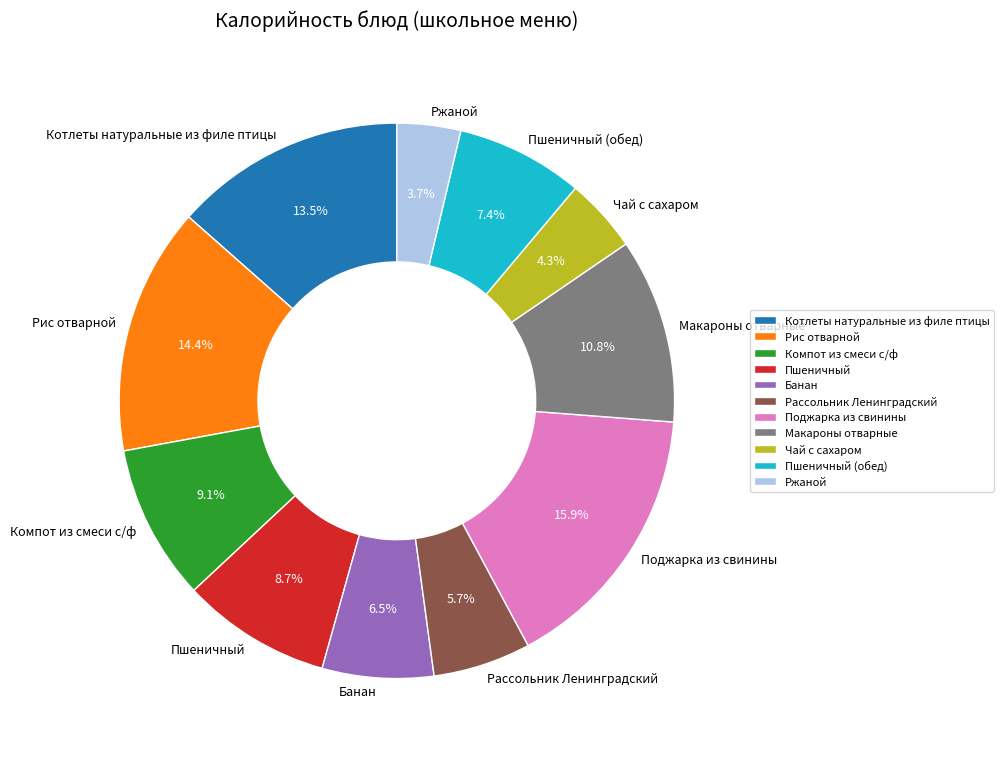

The Ржаной slice represents 16% of the pie. True or false?

False